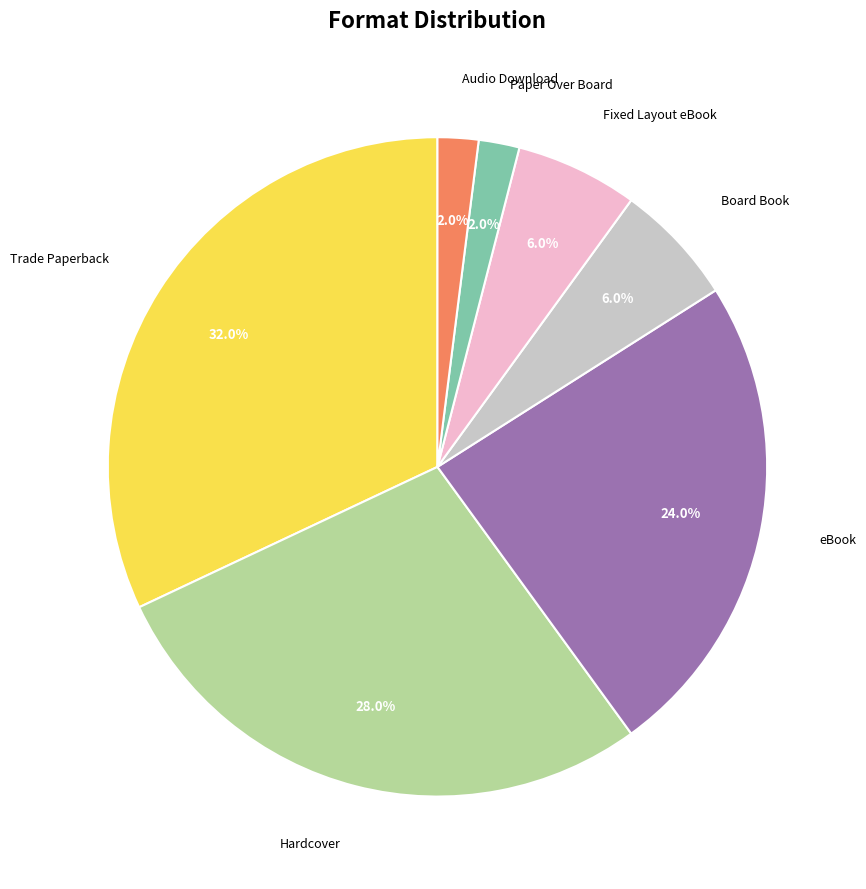

Is there a majority slice in this chart?

No